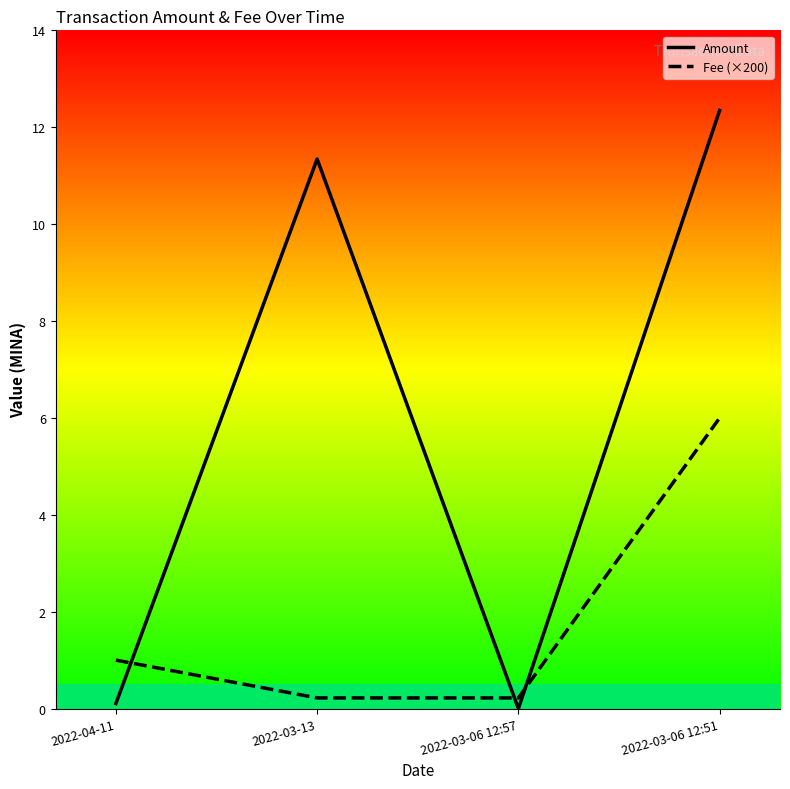

Which series has the widest spread of values?

Amount